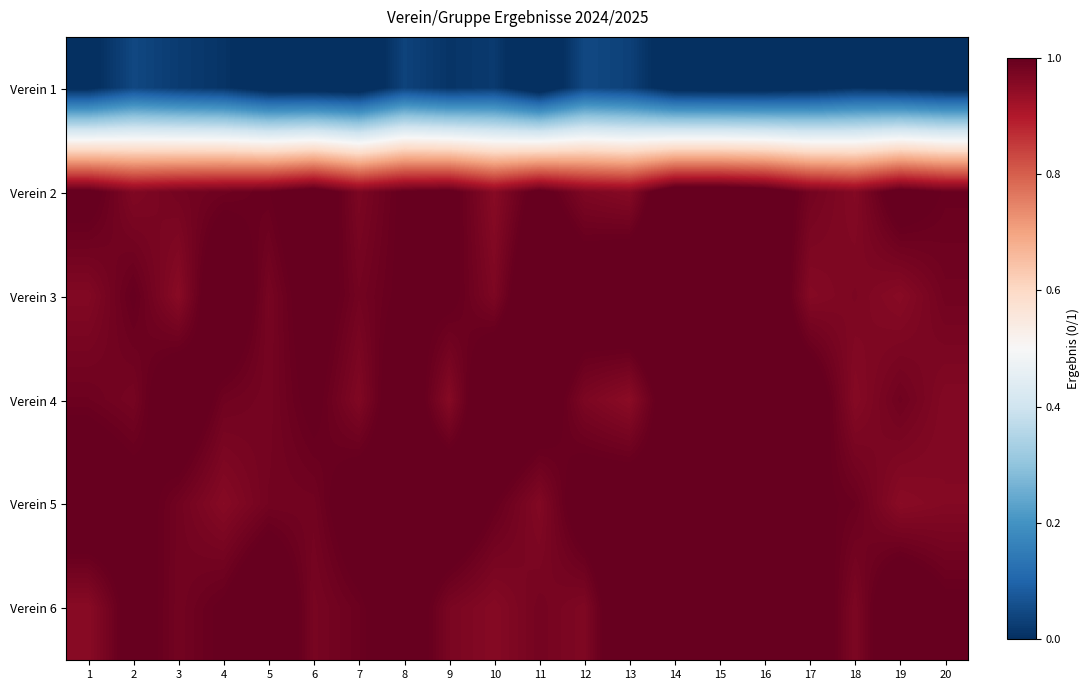

Which has a higher value, 9 or 5?

9